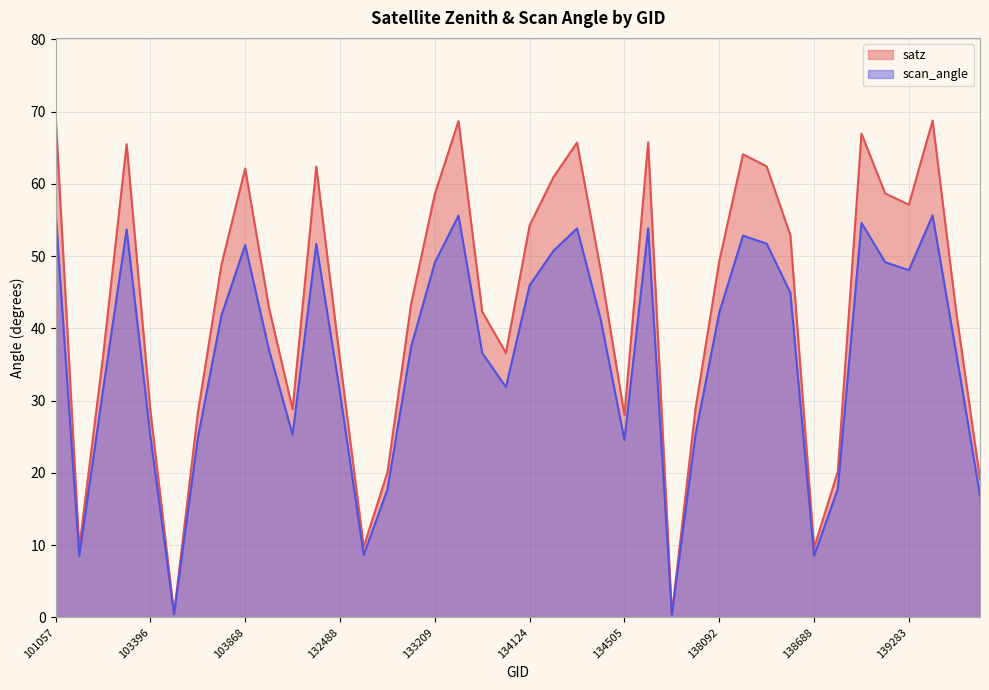

What is the difference between the satz values at 103396 and 138296?

24.2